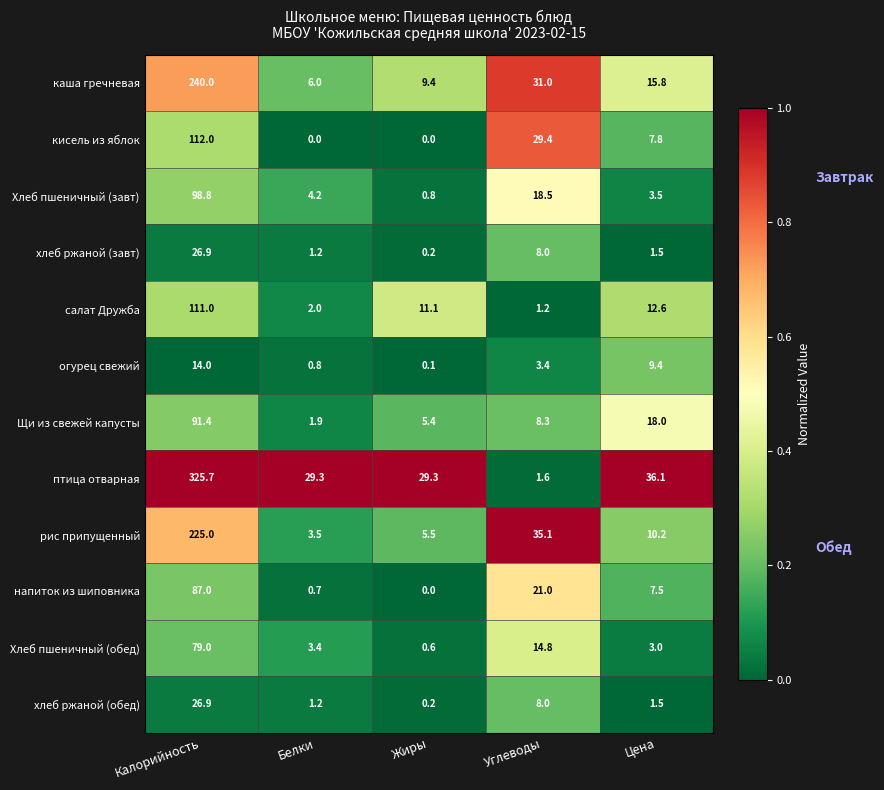

The value of Щи из свежей капусты at Калорийность is 54.8. True or false?

False